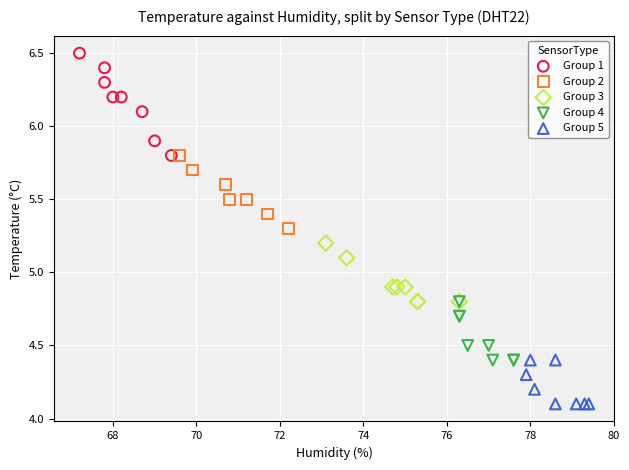

Which series has the largest Y range (max minus min)?

Group 1